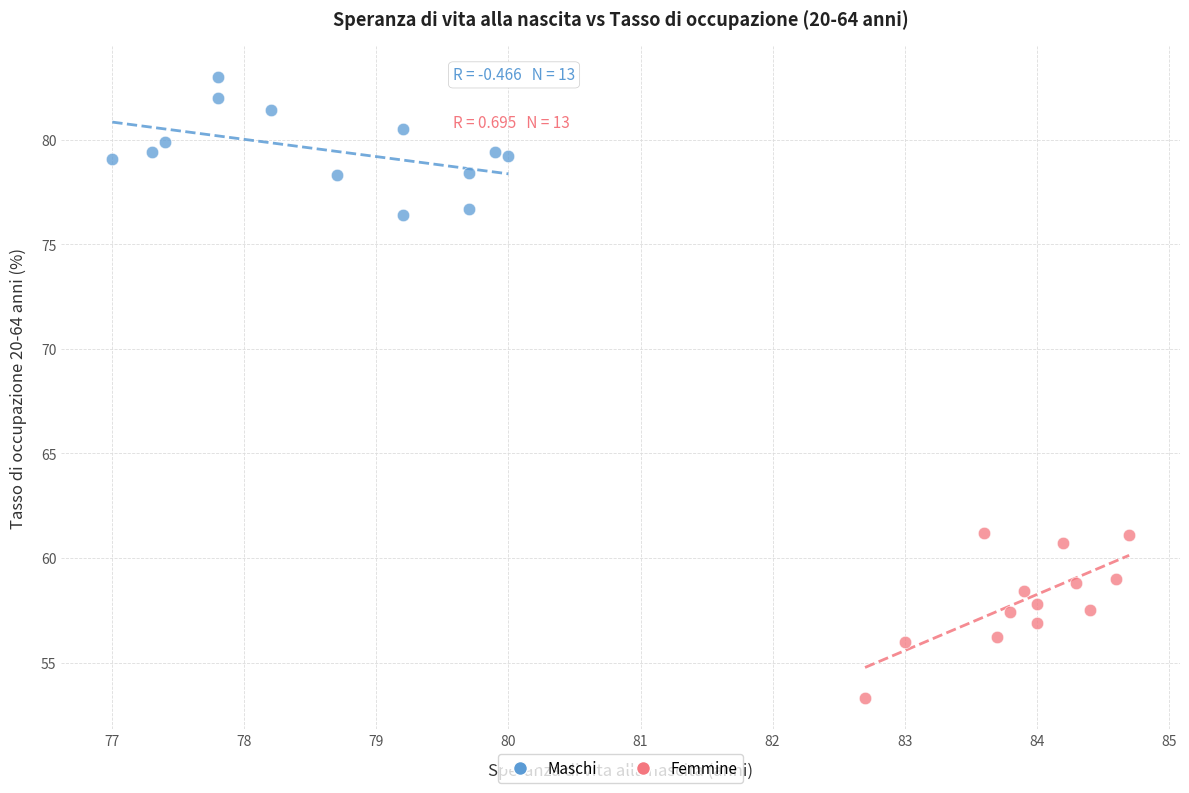

What are all the series names shown in the legend?

Maschi, Femmine